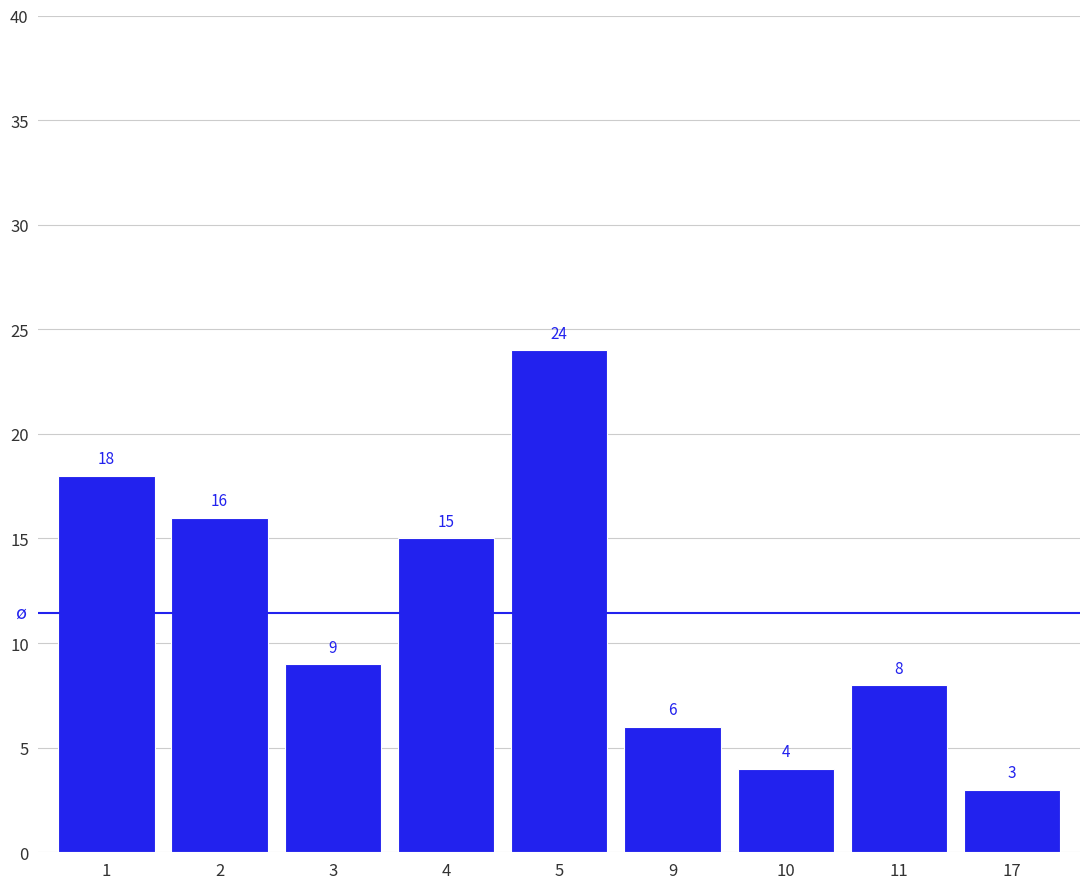

Reading left to right, extract all data points from this chart.

18	16	9	15	24	6	4	8	3